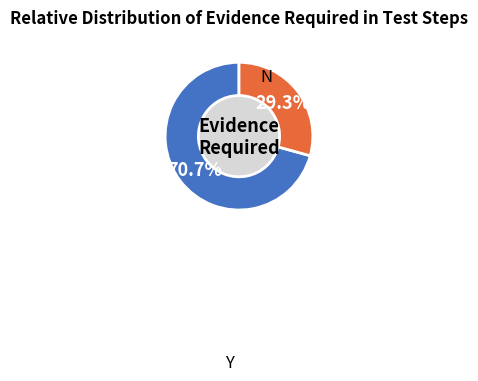

Is there any slice that represents more than half of the pie?

Yes